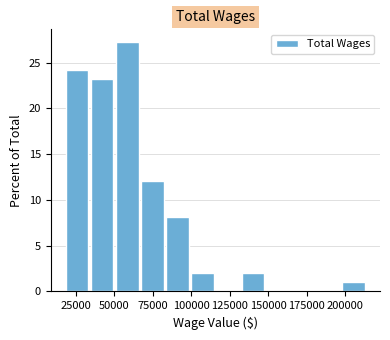

Read against the x-axis, roughly where is the centre of the tallest bar?

60000